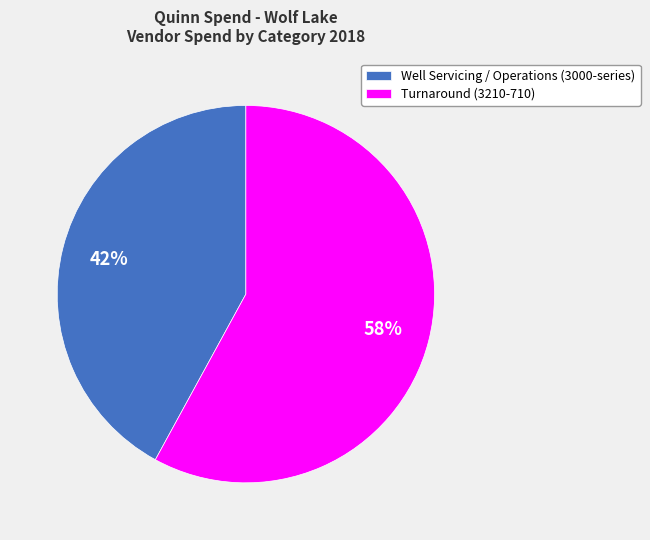

How many slices are in this pie chart?

2